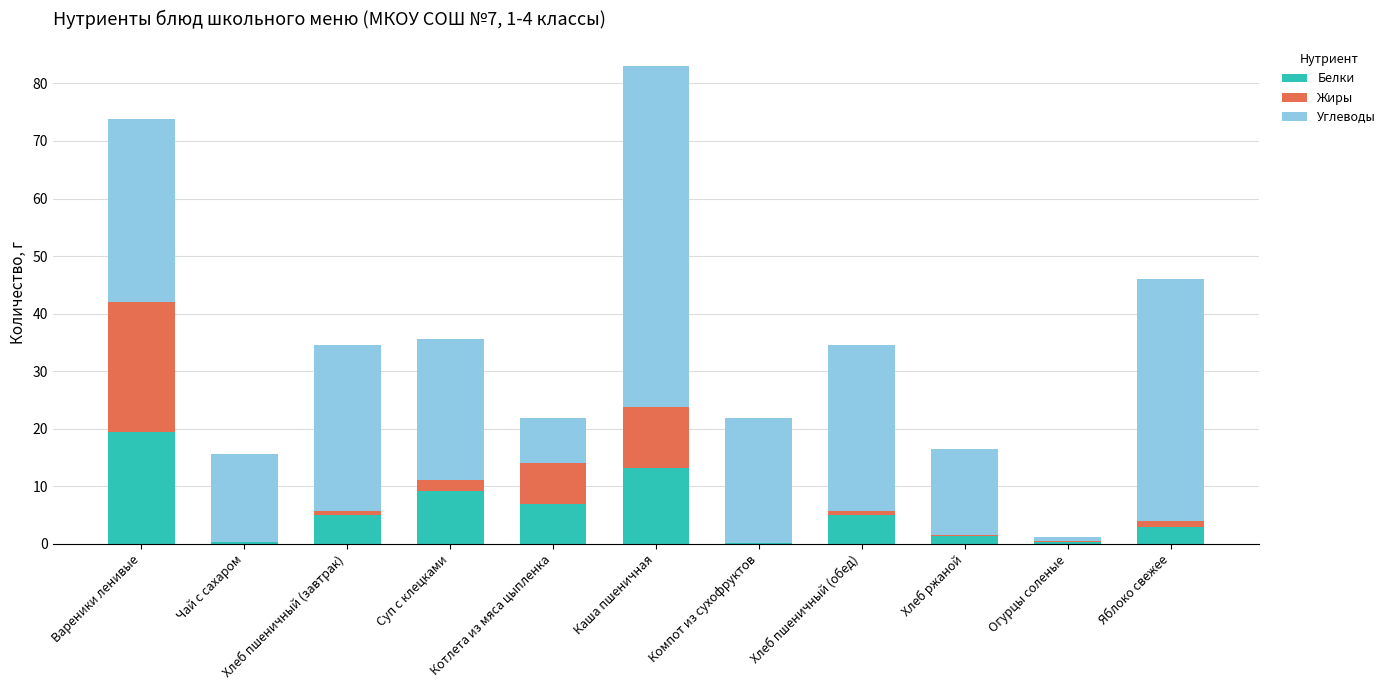

Are the bars grouped side by side (vs. stacked)?

No